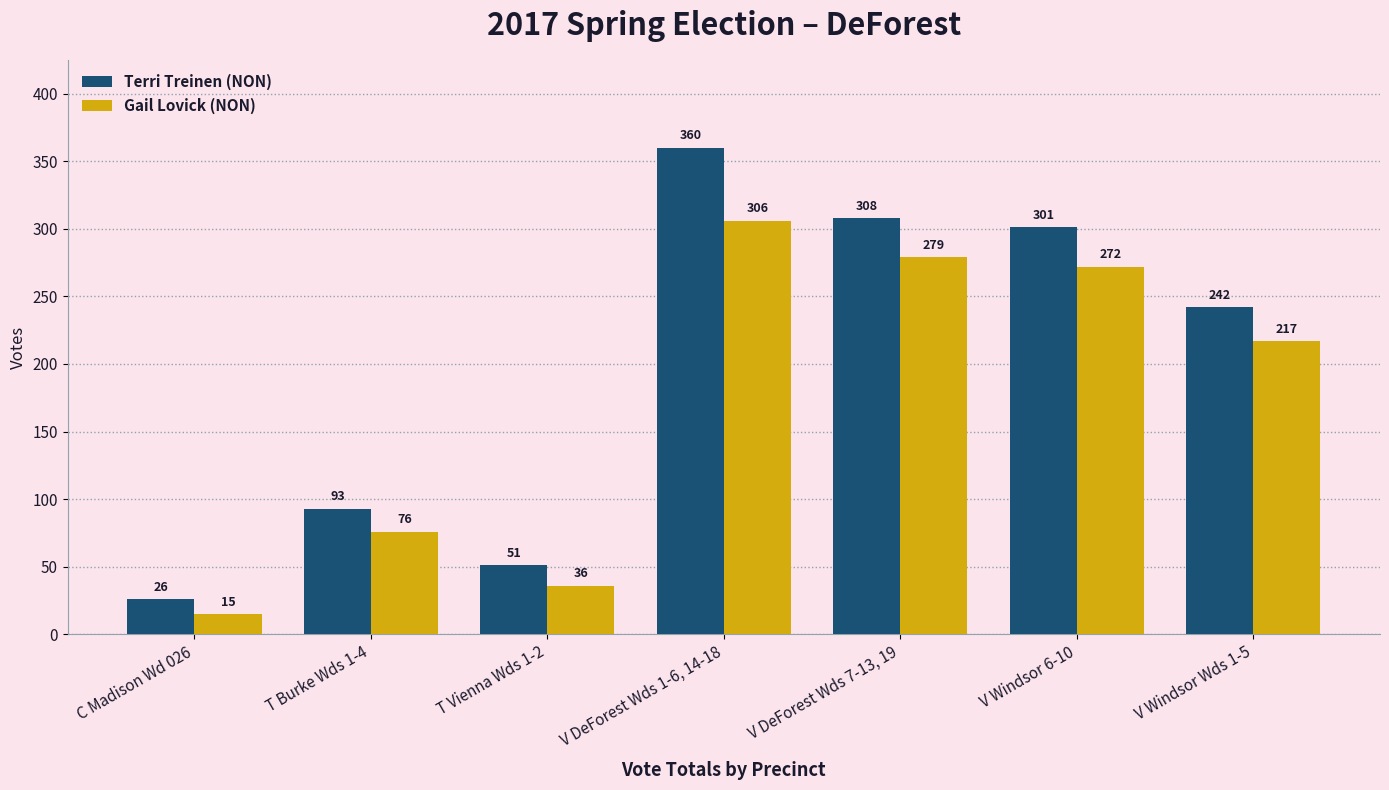

At which label does Terri Treinen (NON) reach its peak?

V DeForest Wds 1-6, 14-18